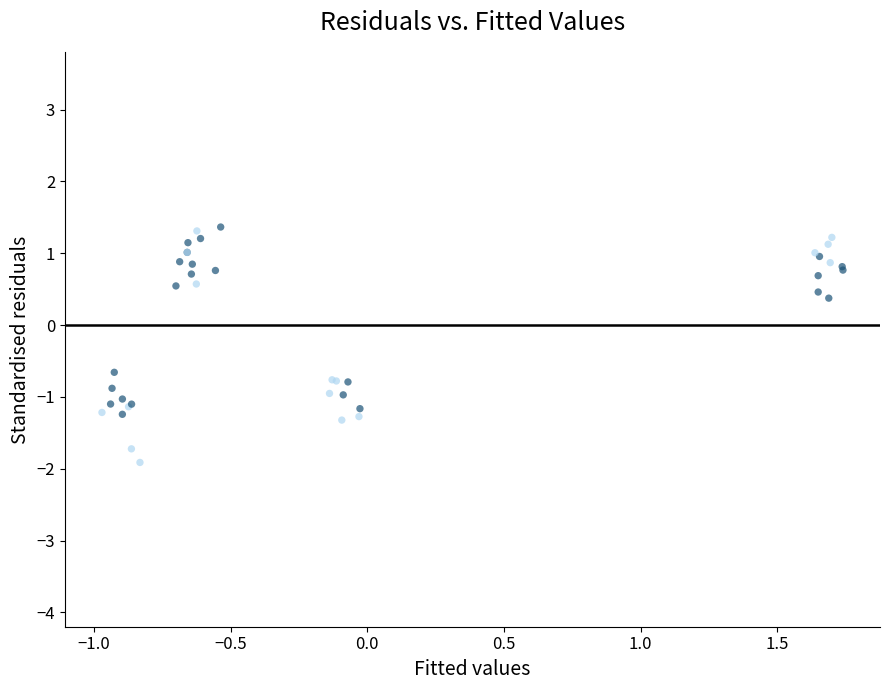

What Y value in the scatter plot is closest to 0?

0.4